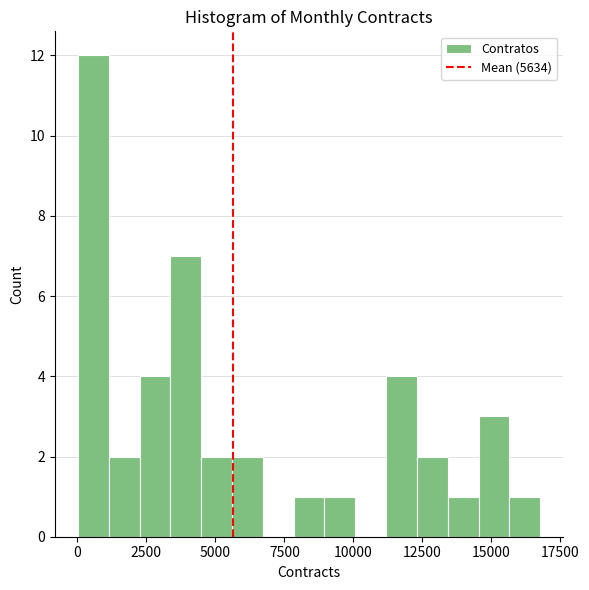

Around what value on the x-axis is the tallest bar? Give the approximate position of its centre, as read against the axis.

500